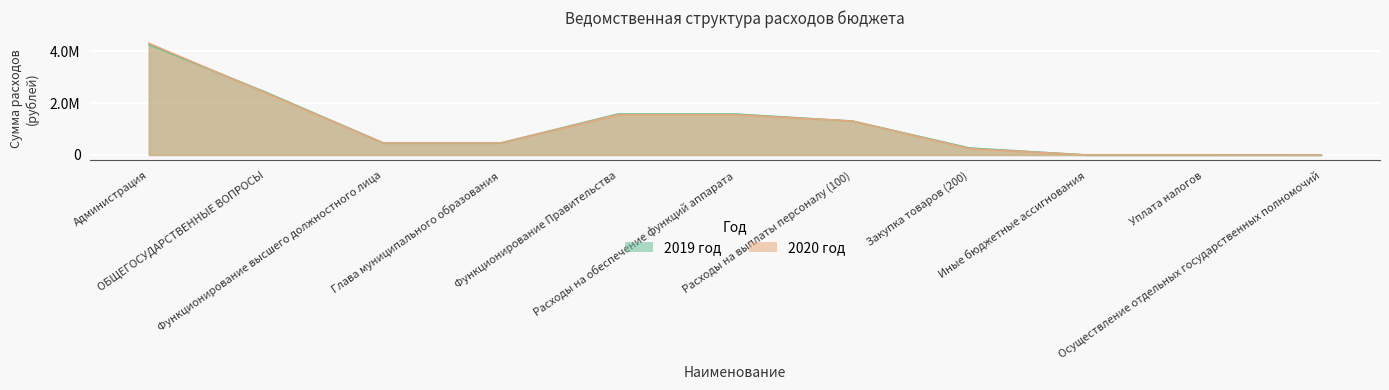

Does the chart display data point markers on the line(s)?

No